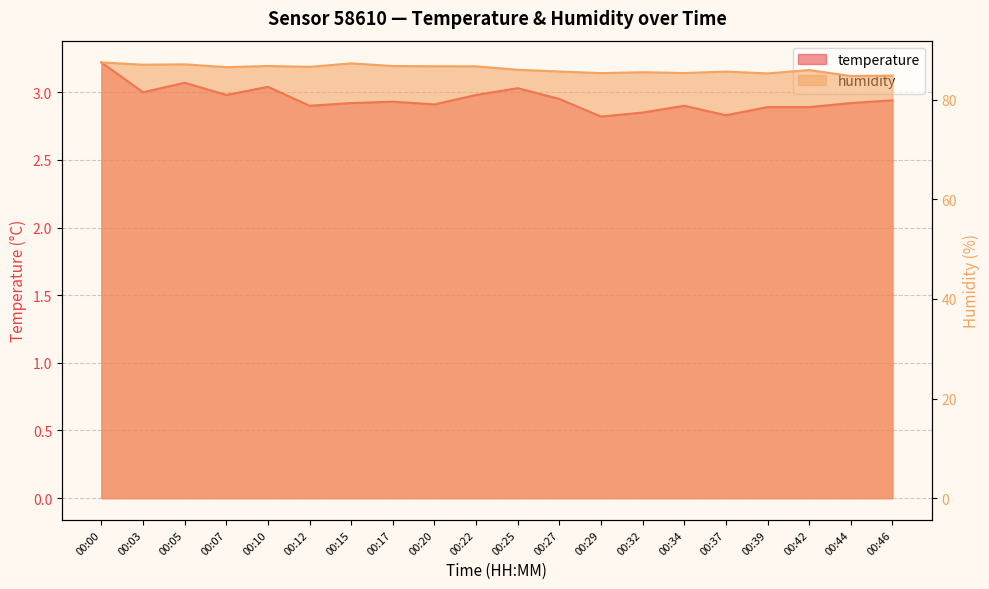

Does the chart display data point markers on the line(s)?

No